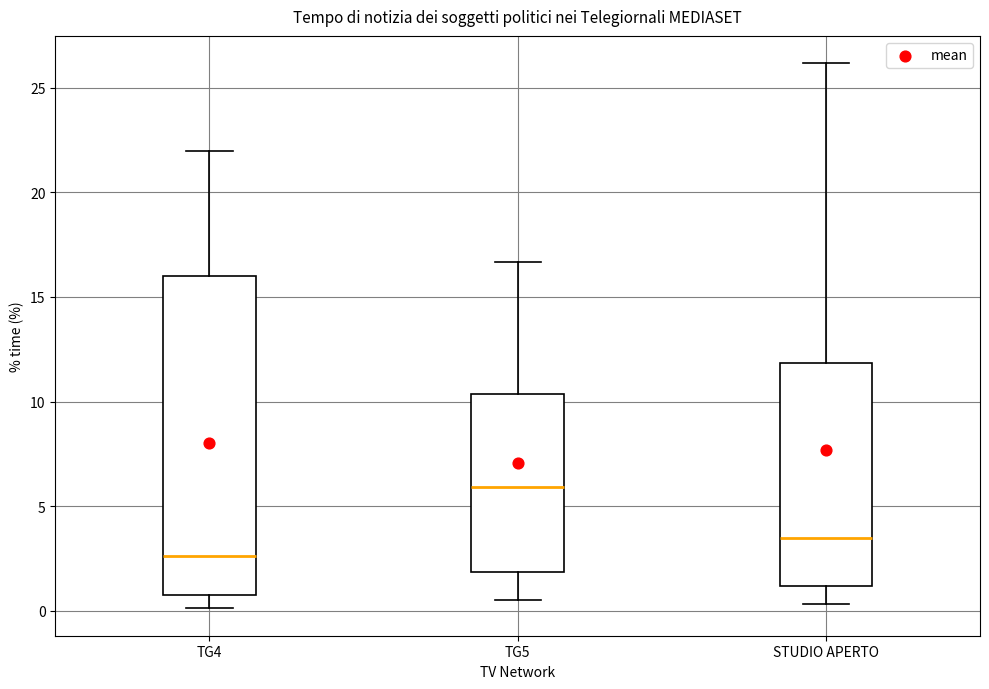

Which box is the tallest, from its lower edge to its upper edge?

TG4